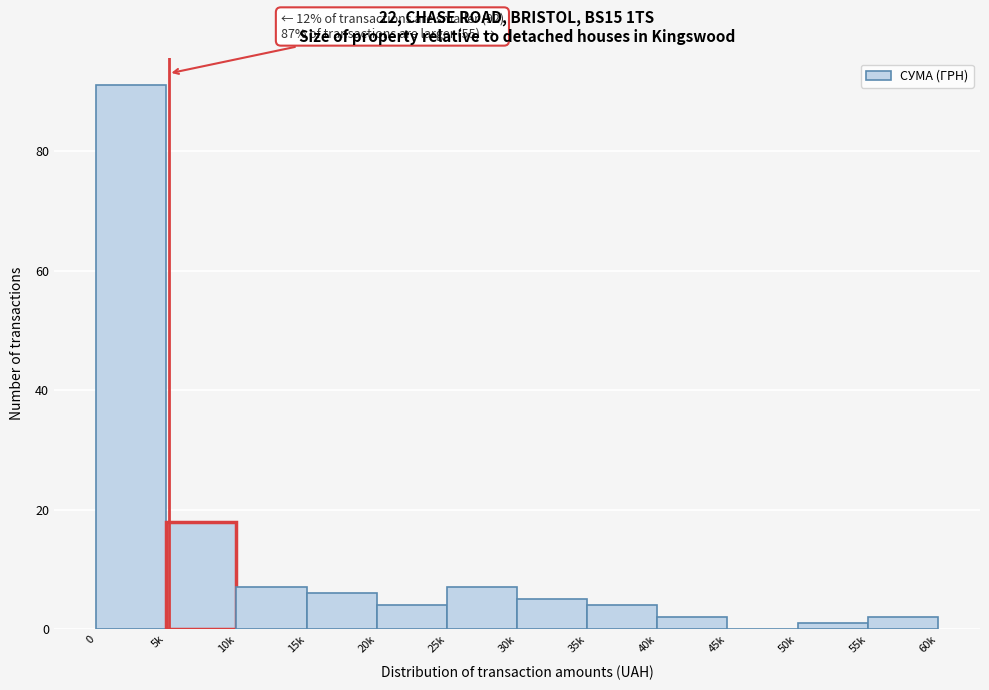

Reading right to left, list all the values displayed in this chart.

55k=2	50k=1	45k=0	40k=2	35k=4	30k=5	25k=7	20k=4	15k=6	10k=7	5k=18	0=91